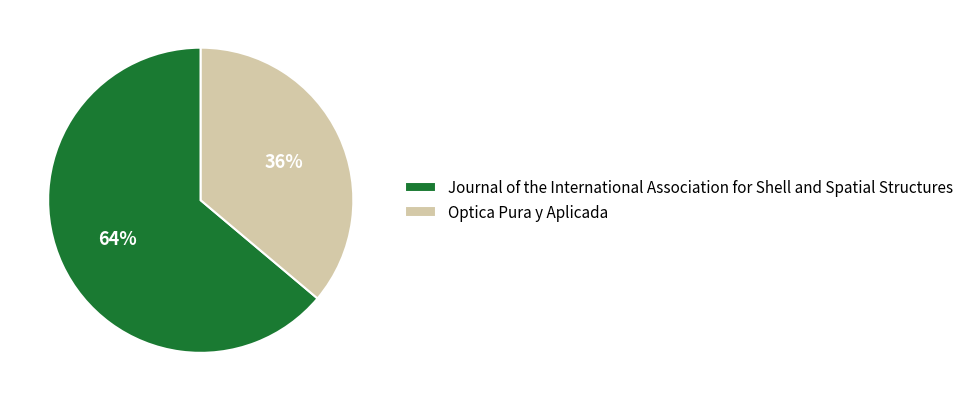

Which slice represents more than half of the pie?

Journal of the International Association for Shell and Spatial Structures